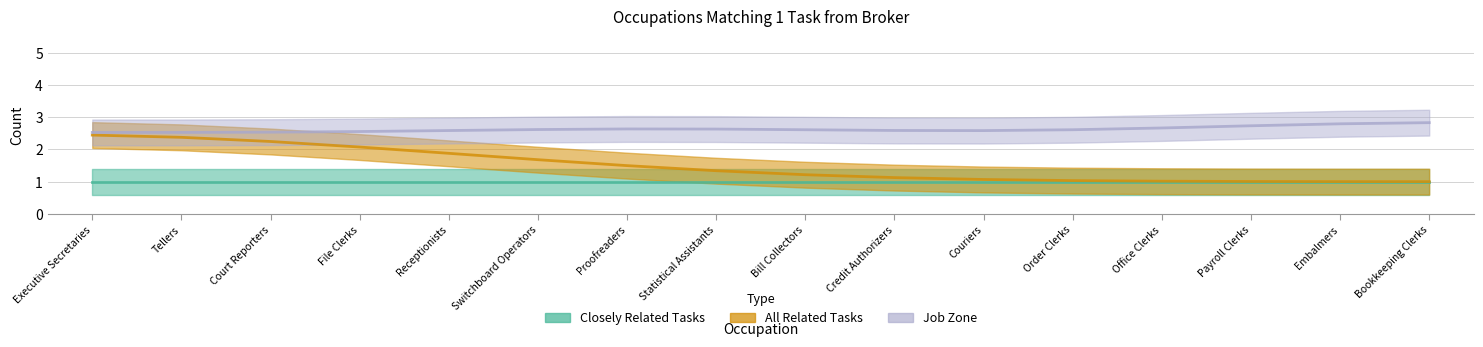

What are all the series names shown in the legend?

Closely Related Tasks, All Related Tasks, Job Zone